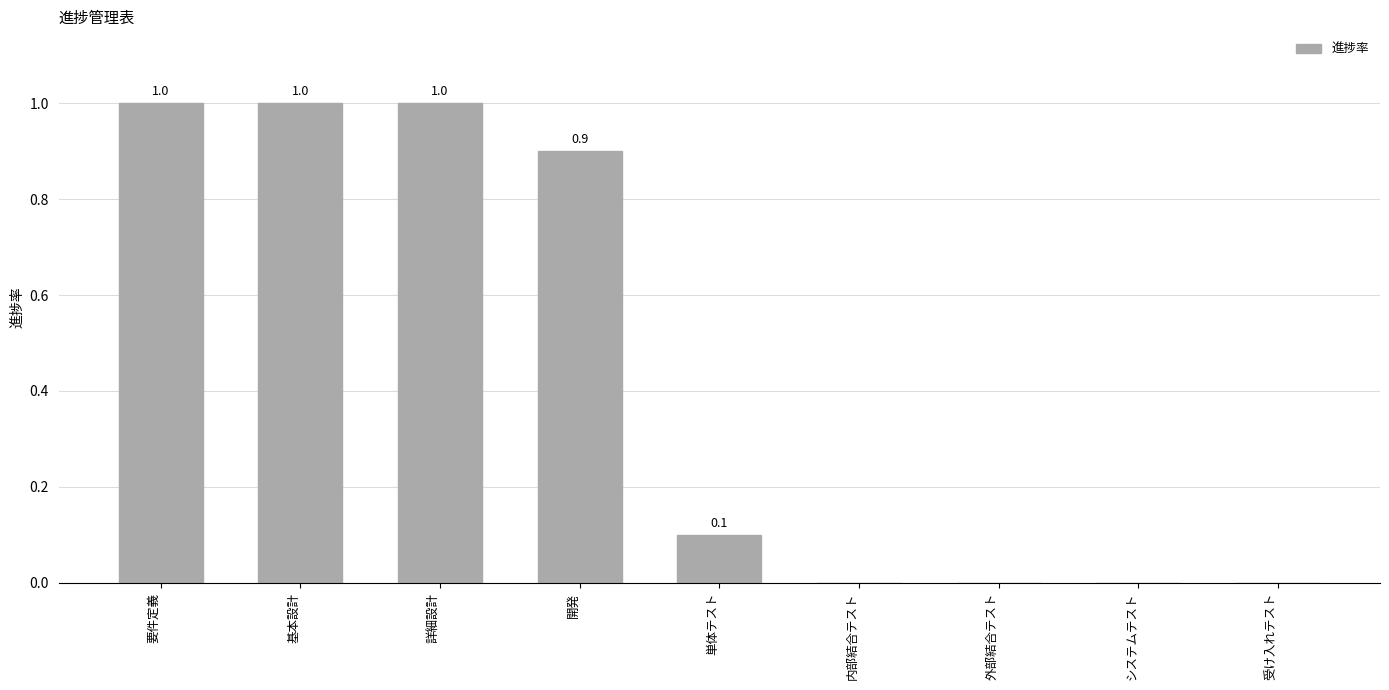

How many values exceed 0?

5